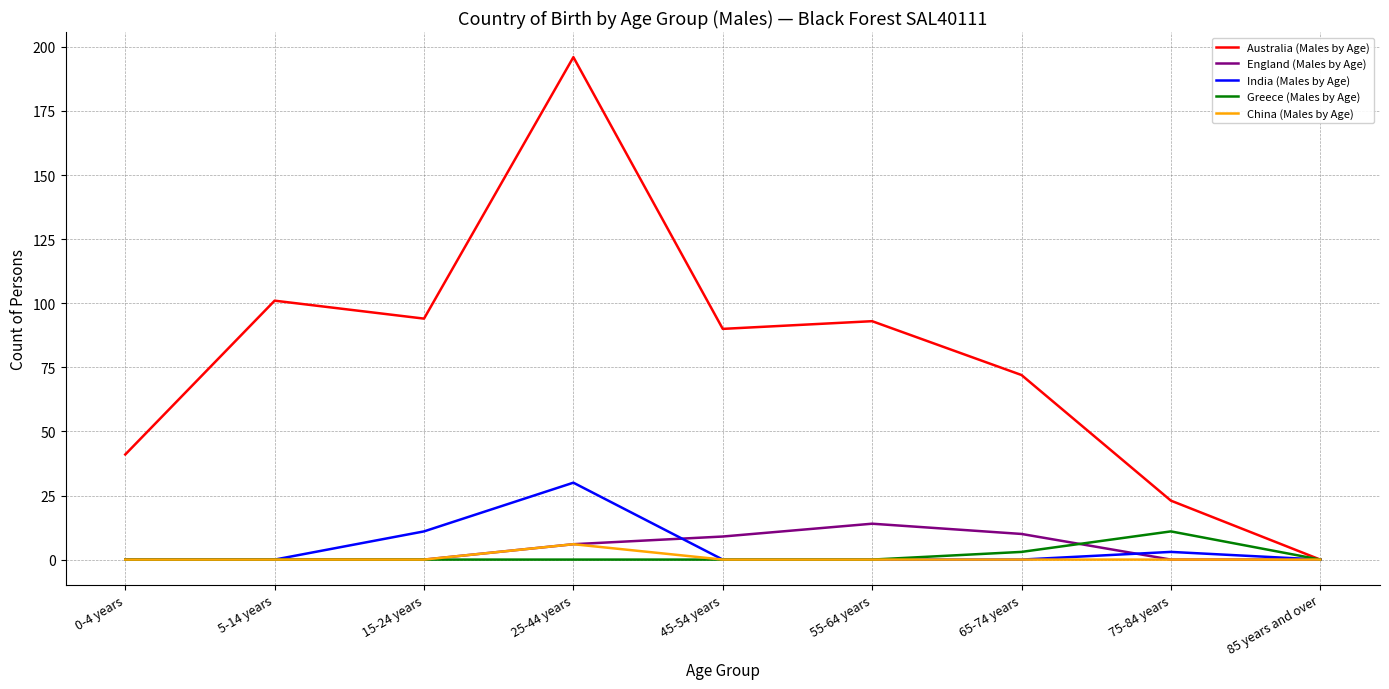

Which series has the largest total across all categories?

Australia (Males by Age)